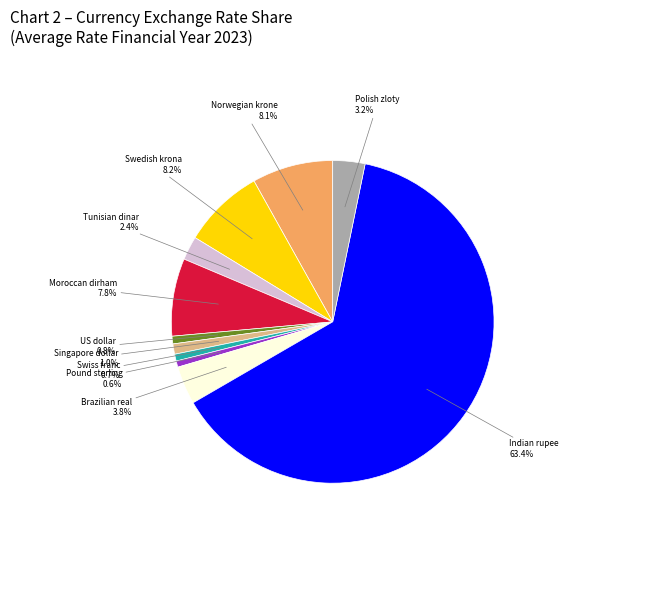

True or false: Singapore dollar accounts for 11% of the total.

False